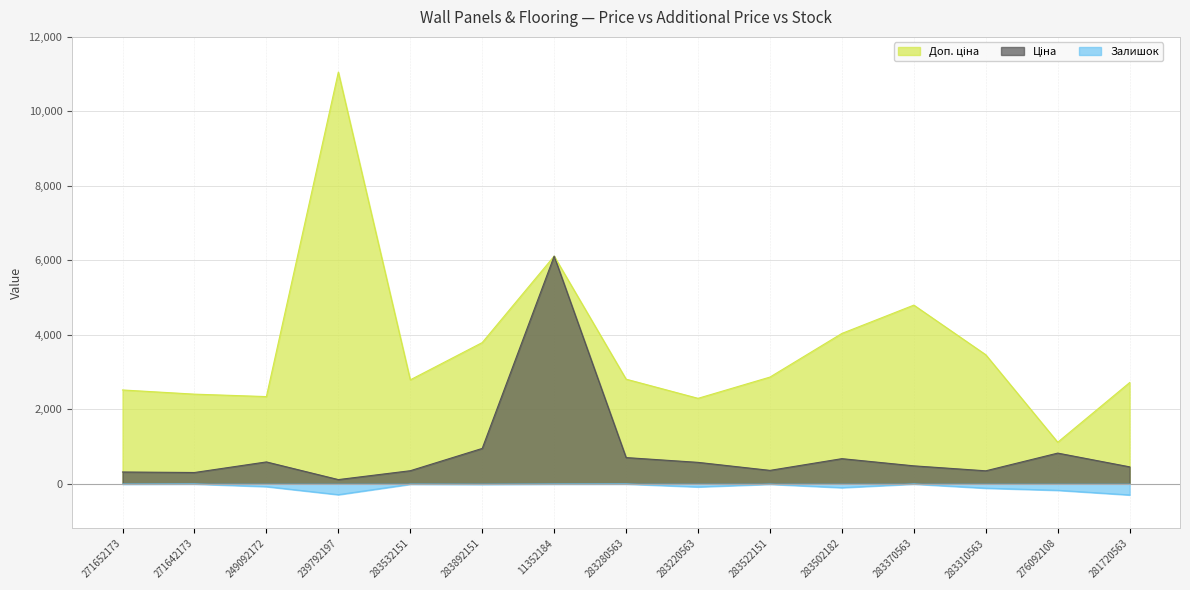

True or false: Доп. ціна has more than 0 interior local peaks.

True